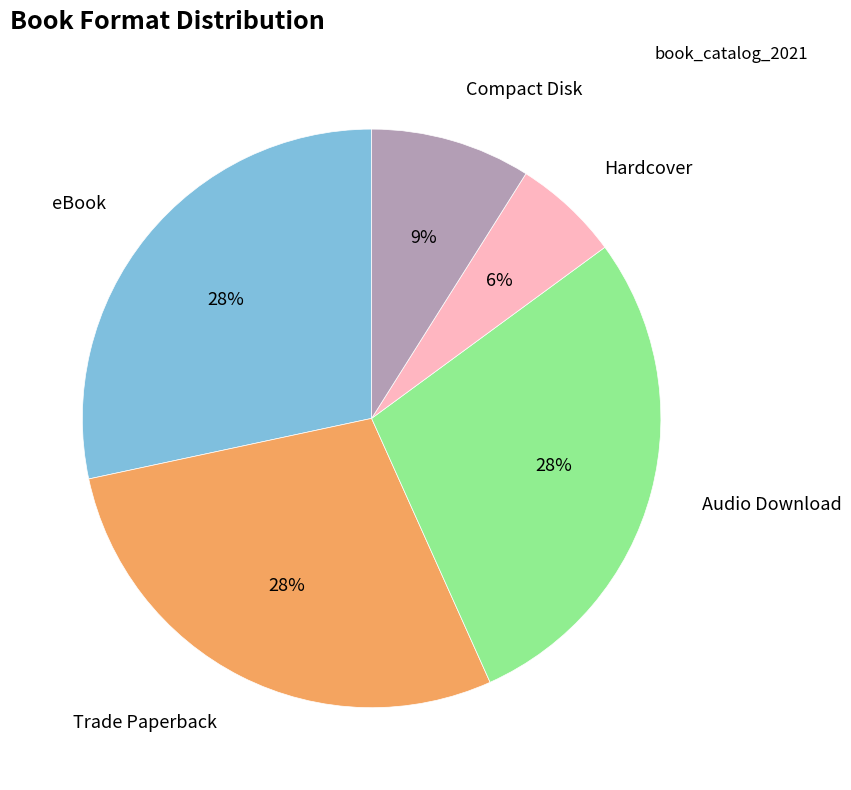

To the nearest percent, what percentage of the pie is Trade Paperback?

28%